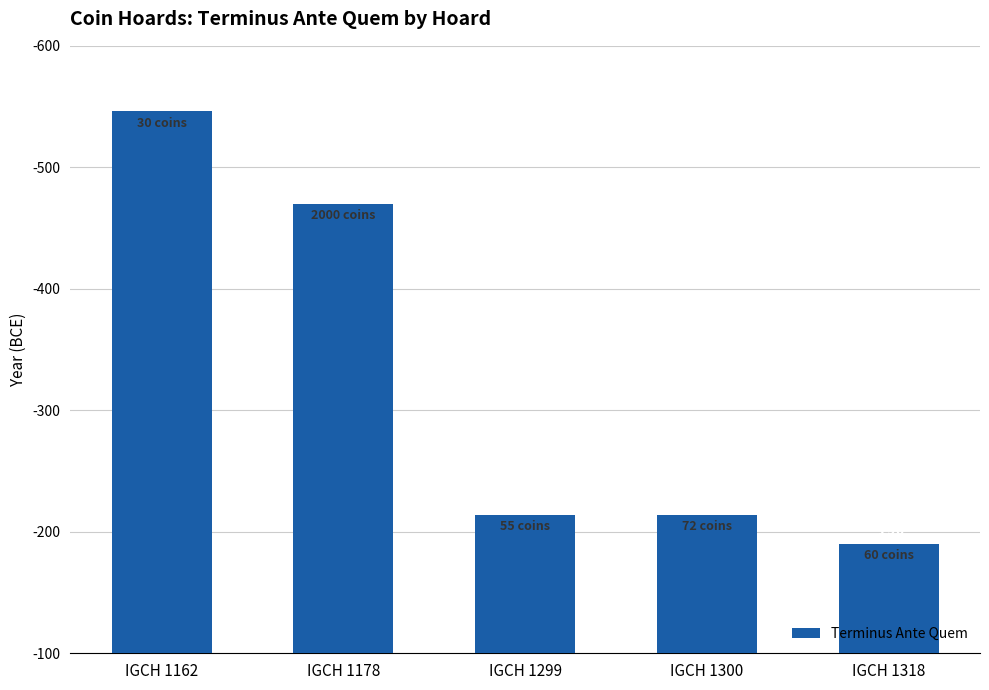

Reading left to right, transcribe all the data shown in this chart.

-546	-470	-214	-214	-190